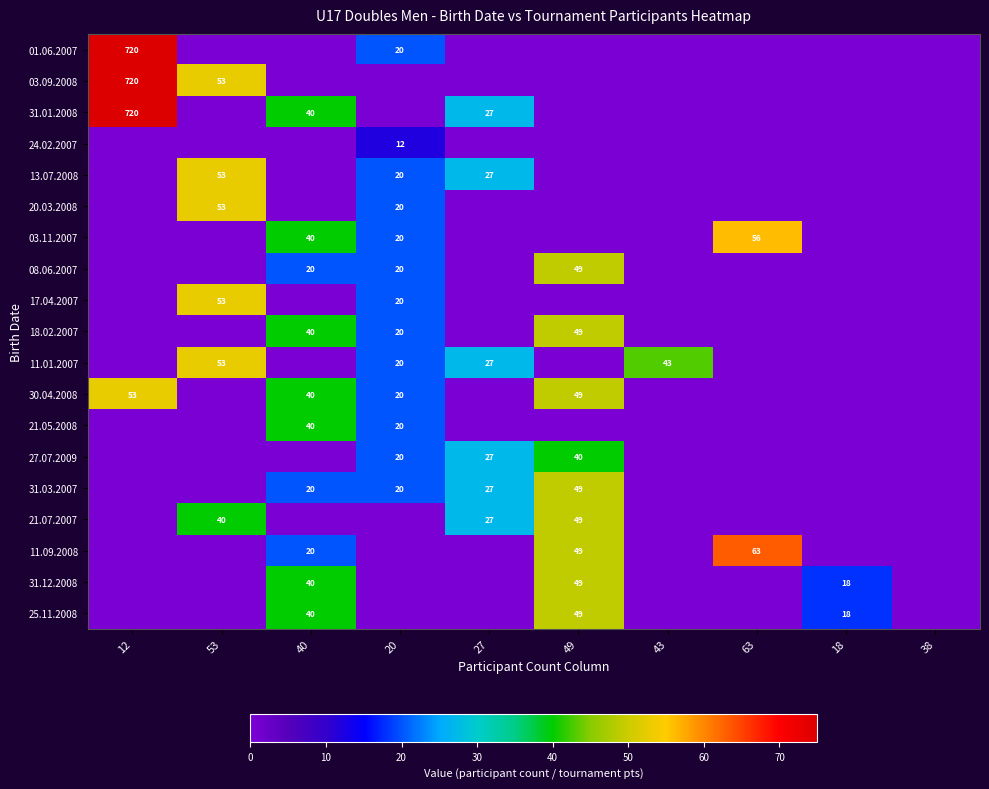

What is the difference between the 08.06.2007 values at 40 and 49?

29